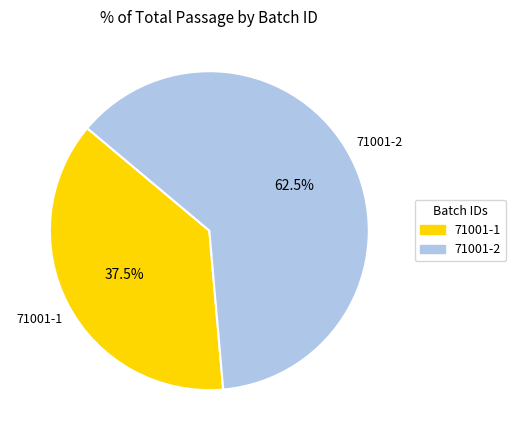

Approximately how many times larger is the value at 71001-2 compared to 71001-1?

1.7